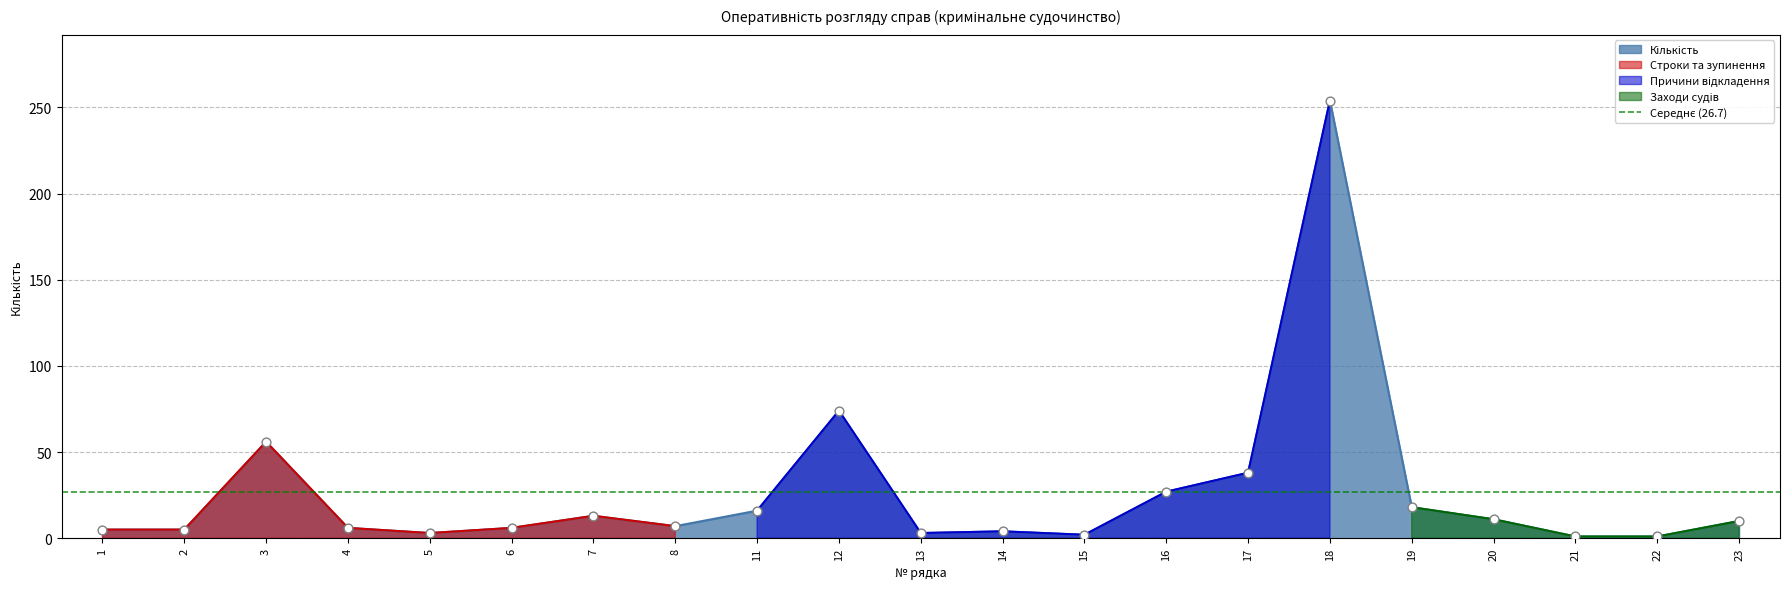

Between 3 and 14, which is larger?

3